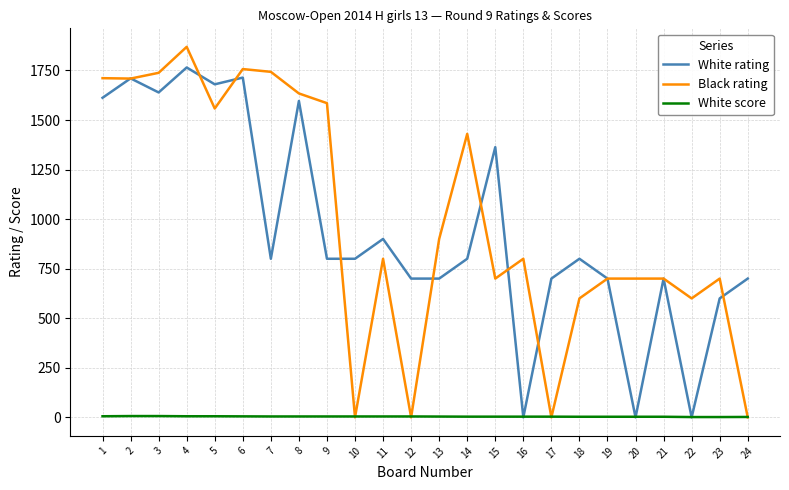

What is the greatest value displayed?

1869.0